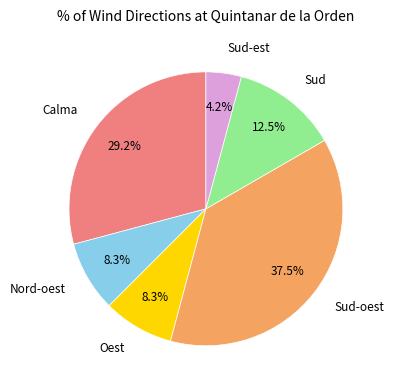

How many segments does this pie chart have?

6